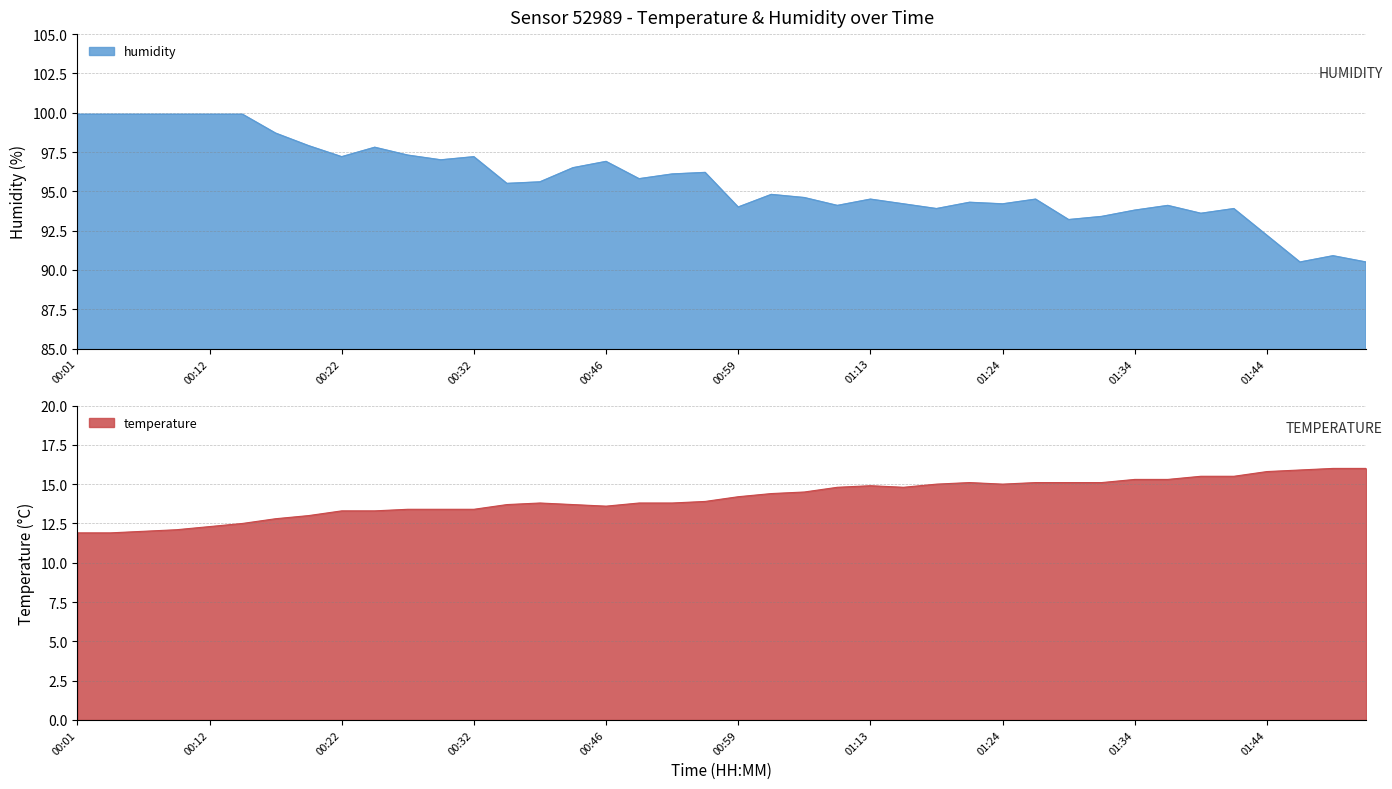

Reading left to right, list all the values displayed in this chart.

temperature: 11.9	11.9	12.0	12.1	12.3	12.5	12.8	13.0	13.3	13.3	13.4	13.4	13.4	13.7	13.8	13.7	13.6	13.8	13.8	13.9	14.2	14.4	14.5	14.8	14.9	14.8	15.0	15.1	15.0	15.1	15.1	15.1	15.3	15.3	15.5	15.5	15.8	15.9	16.0	16.0
humidity: 99.9	99.9	99.9	99.9	99.9	99.9	98.7	97.9	97.2	97.8	97.3	97.0	97.2	95.5	95.6	96.5	96.9	95.8	96.1	96.2	94.0	94.8	94.6	94.1	94.5	94.2	93.9	94.3	94.2	94.5	93.2	93.4	93.8	94.1	93.6	93.9	92.2	90.5	90.9	90.5